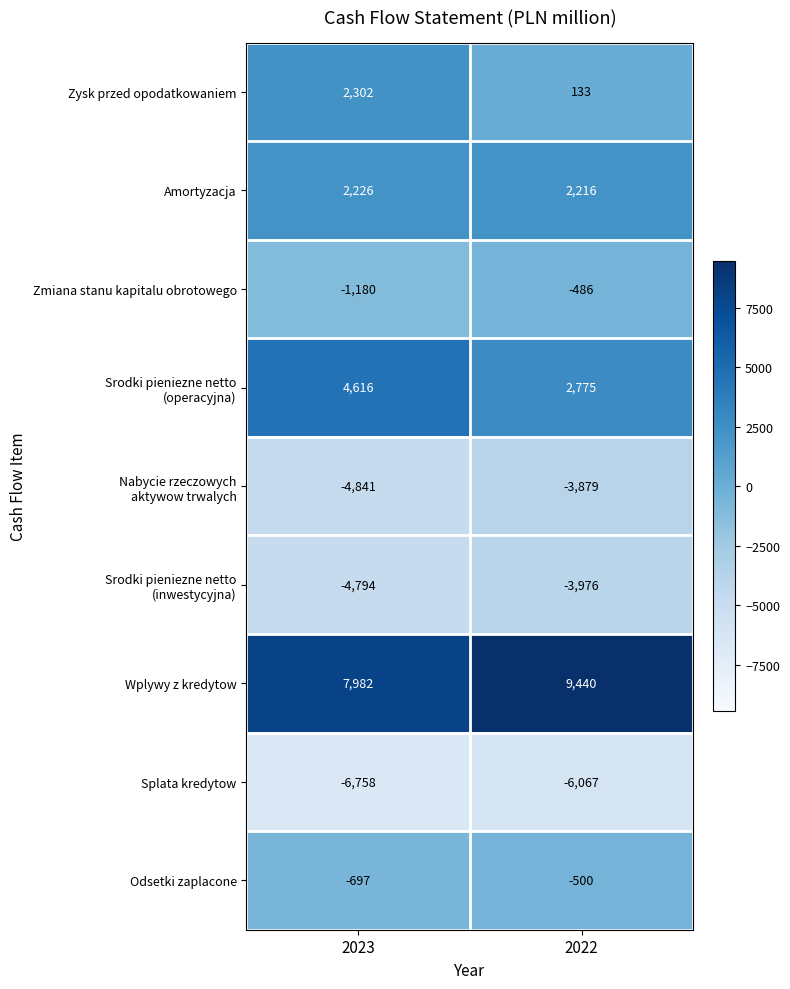

What is the difference between the maximum and minimum values in the Splata kredytow series?

691